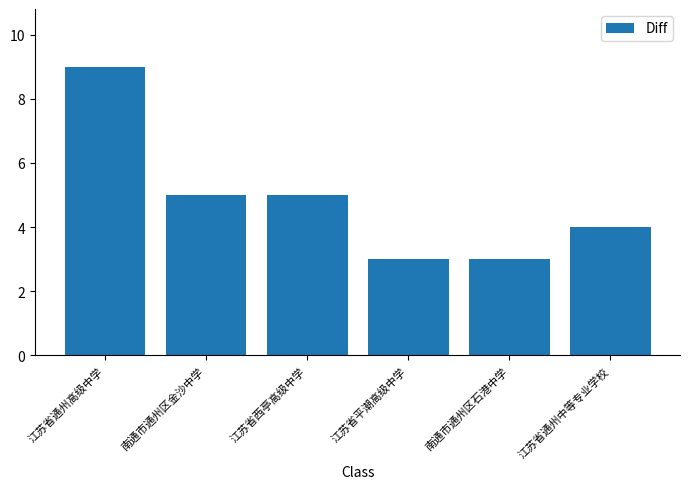

What is the label of the 1st bar from the right?

江苏省通州中等专业学校